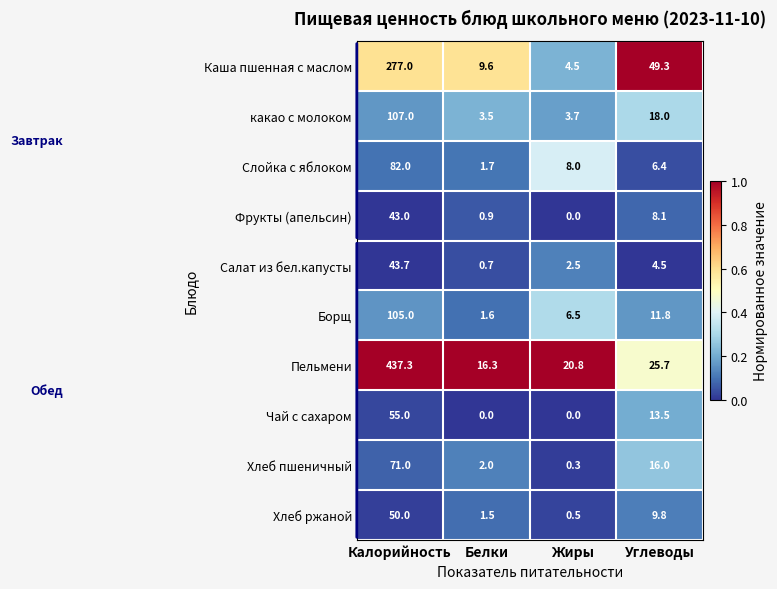

List the series in order of their peak value, lowest first.

Фрукты (апельсин), Салат из бел.капусты, Хлеб ржаной, Чай с сахаром, Хлеб пшеничный, Слойка с яблоком, Борщ, какао с молоком, Каша пшенная с маслом, Пельмени